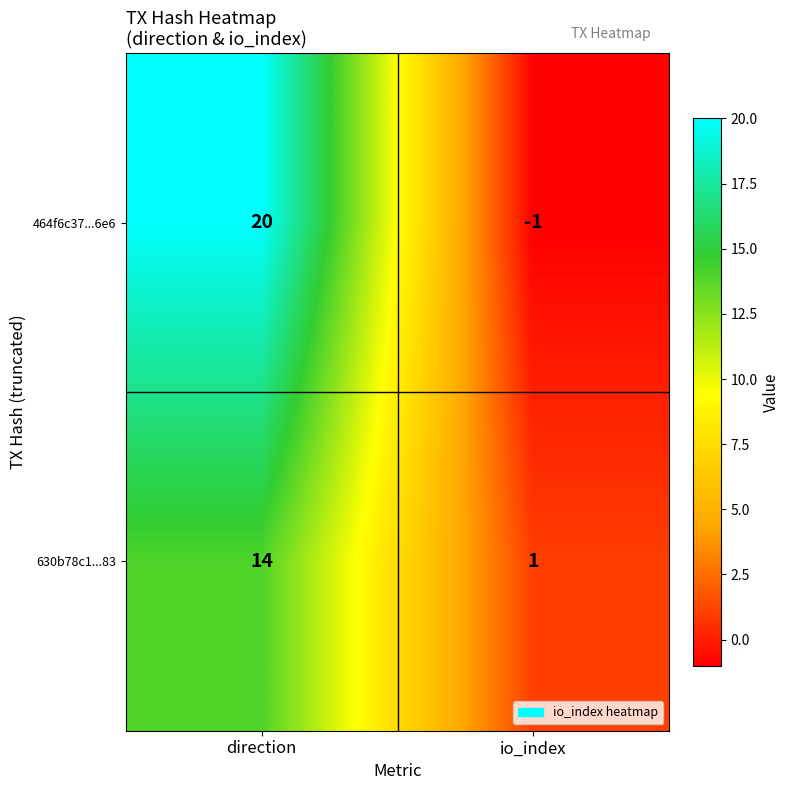

How many categories are shown in the chart?

2